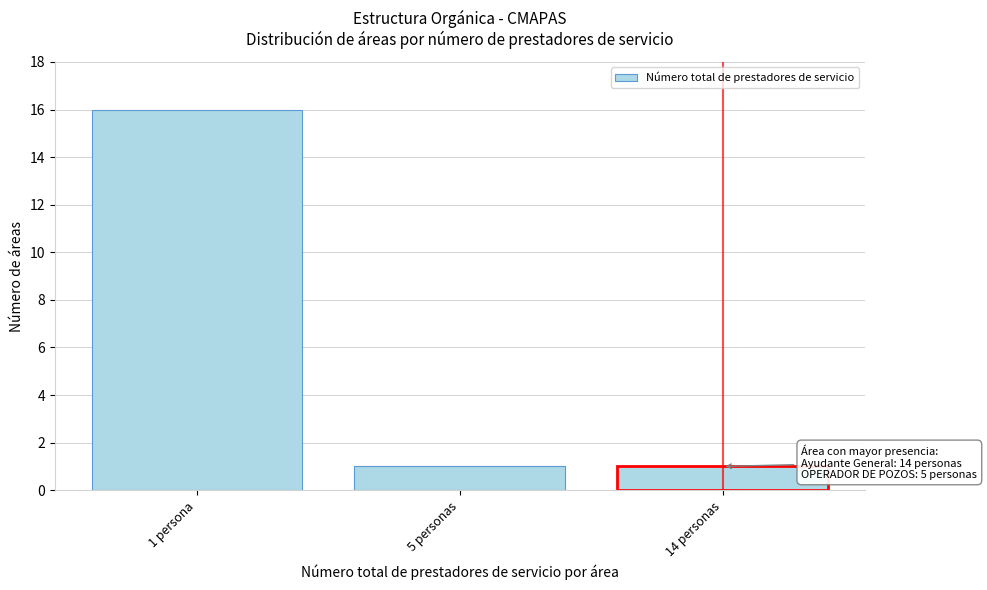

Reading right to left, list all the values displayed in this chart.

14 personas=1	5 personas=1	1 persona=16